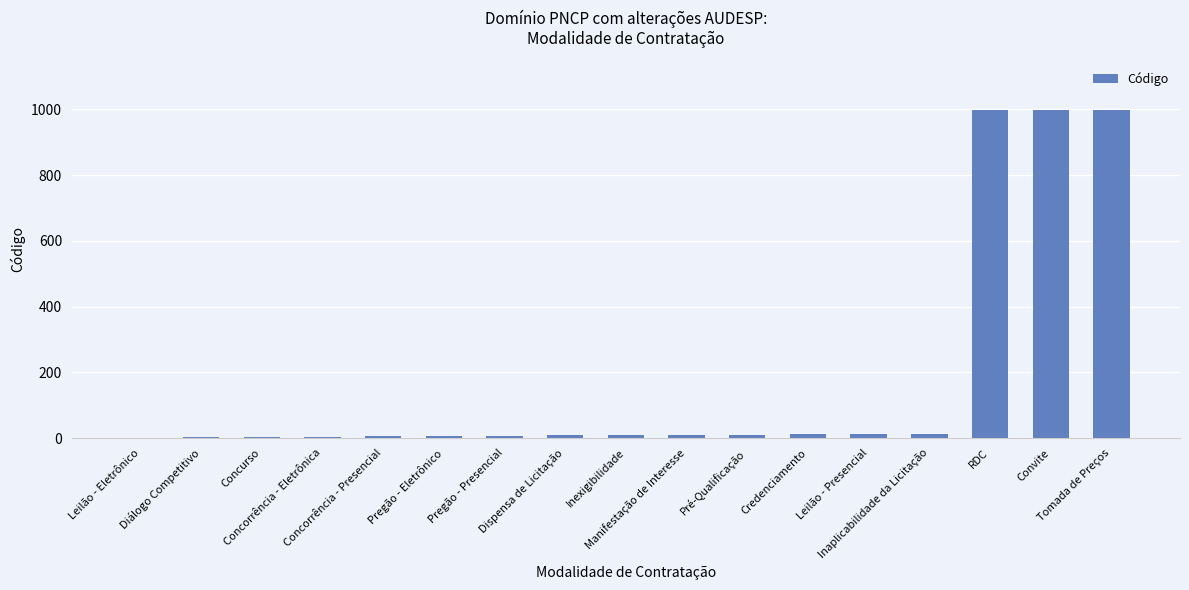

What is the maximum value shown in the chart?

999